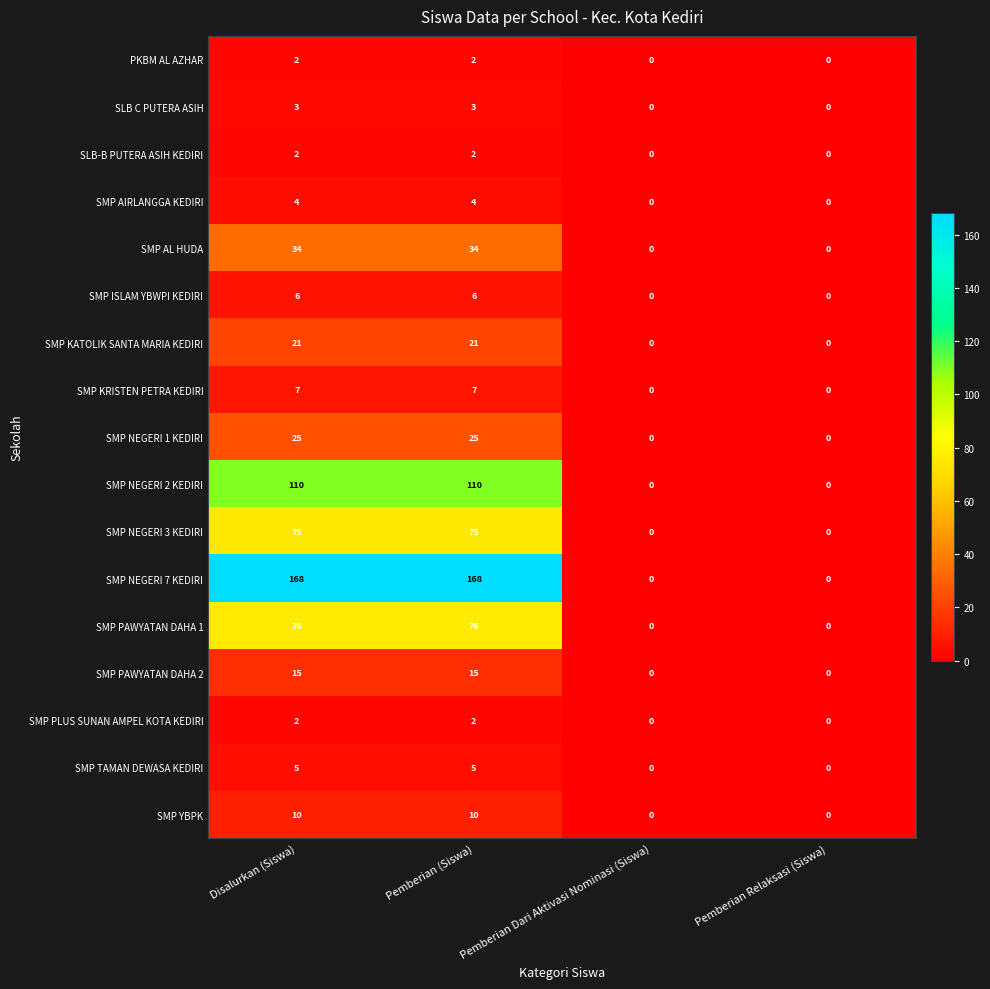

How many series are shown in this chart?

17